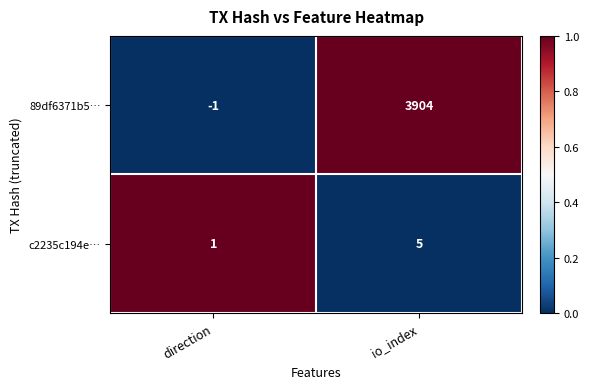

Reading left to right, extract all data points from this chart.

89df6371b5…: direction=-1	io_index=3904
c2235c194e…: direction=1	io_index=5